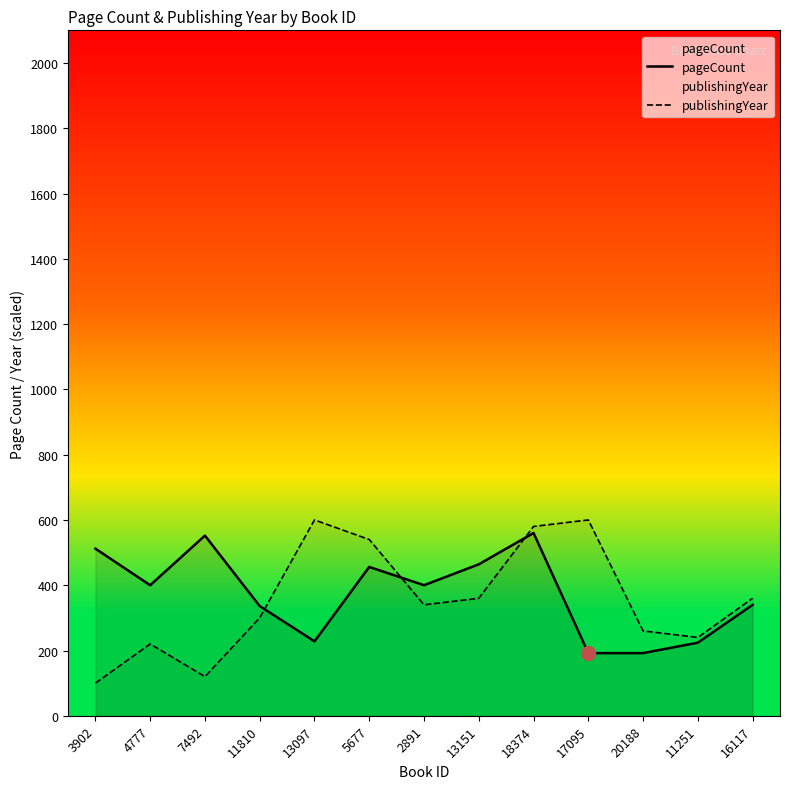

Which series has the largest total across all categories?

pageCount